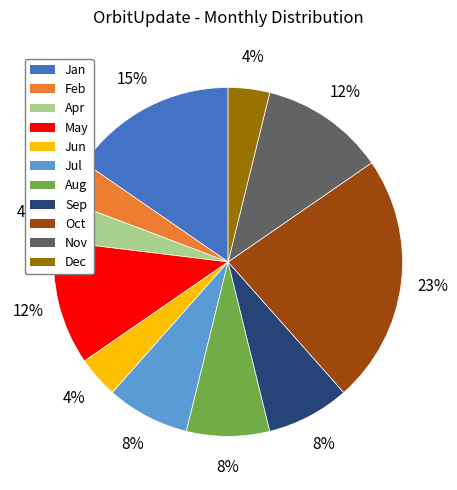

To the nearest percent, what is the difference between the largest and smallest slice percentages?

19%